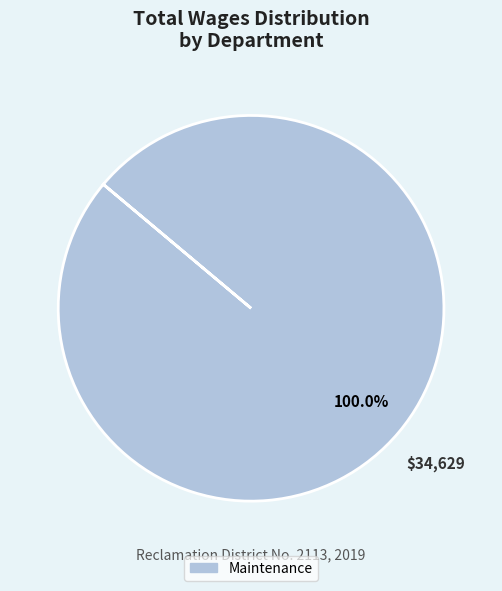

Count the number of slices in the pie.

1